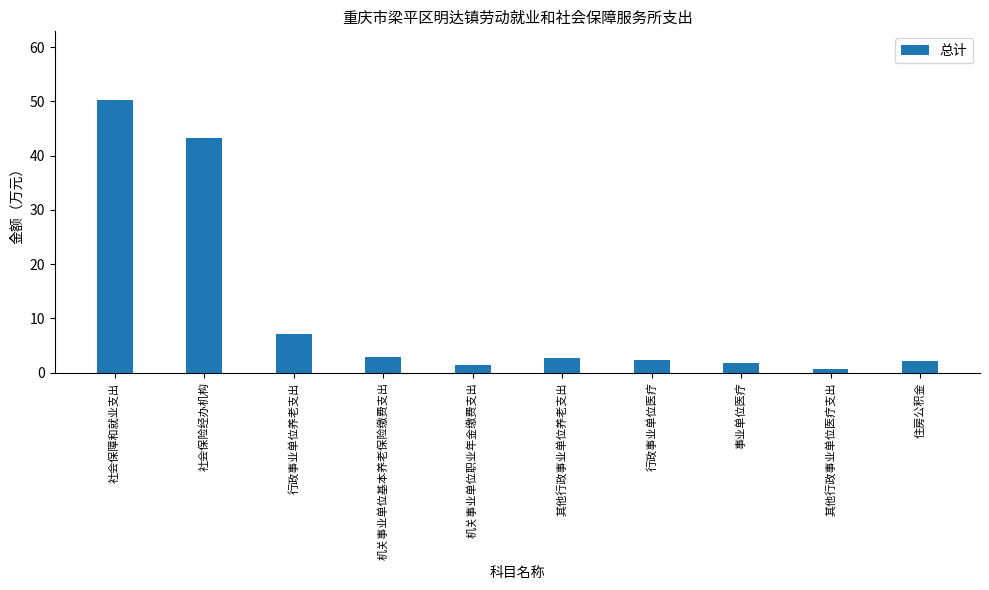

How many distinct data groups are displayed?

1